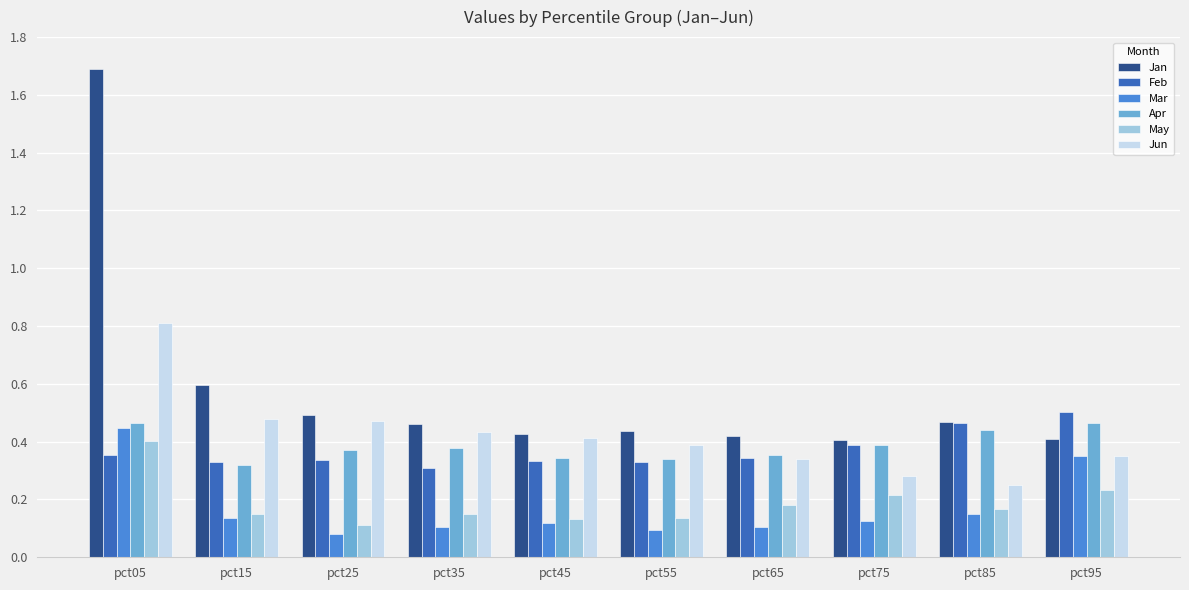

What is the sum of all Jan values?

5.8